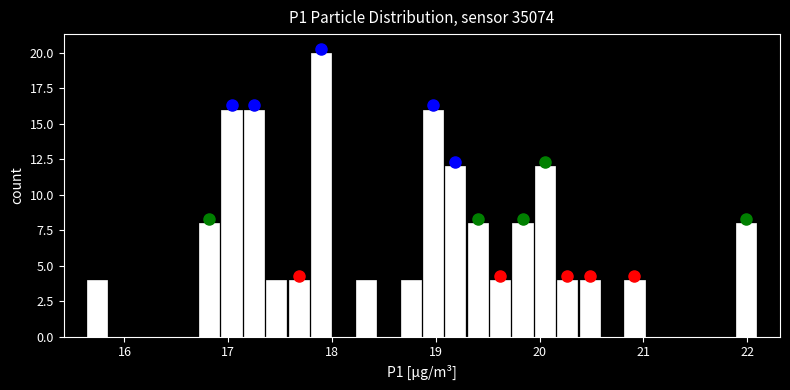

Around what value on the x-axis is the tallest bar? Give the approximate position of its centre, as read against the axis.

17.9